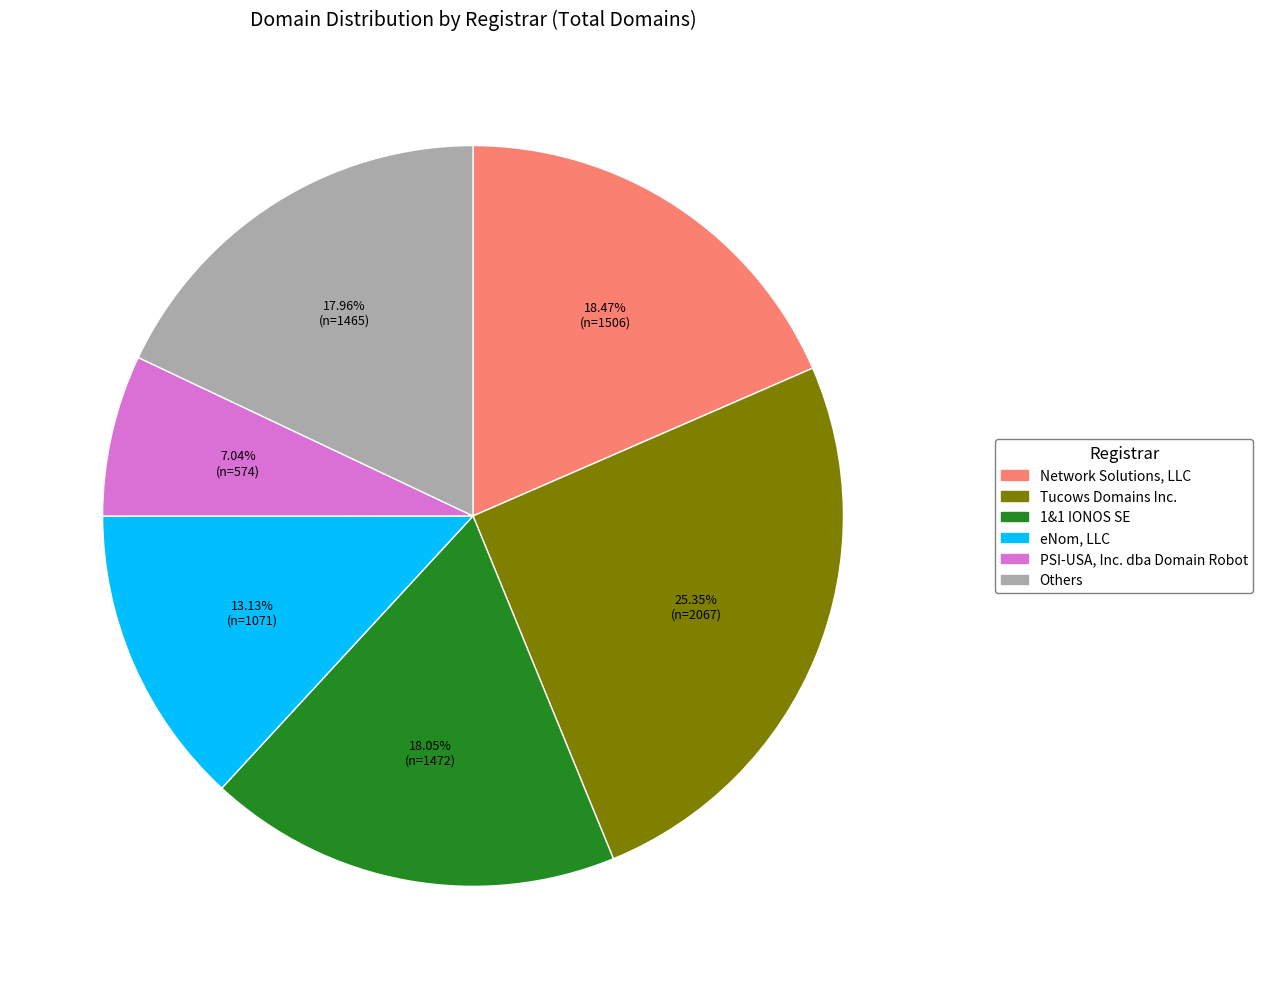

How many segments does this pie chart have?

6